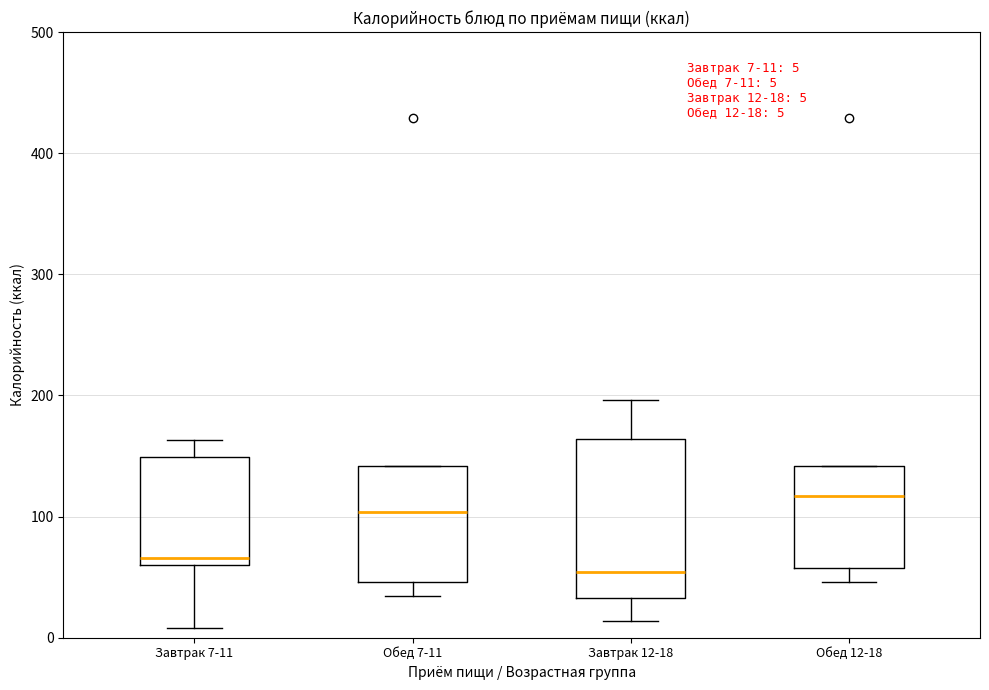

Which box is the tallest, from its lower edge to its upper edge?

Завтрак 12-18